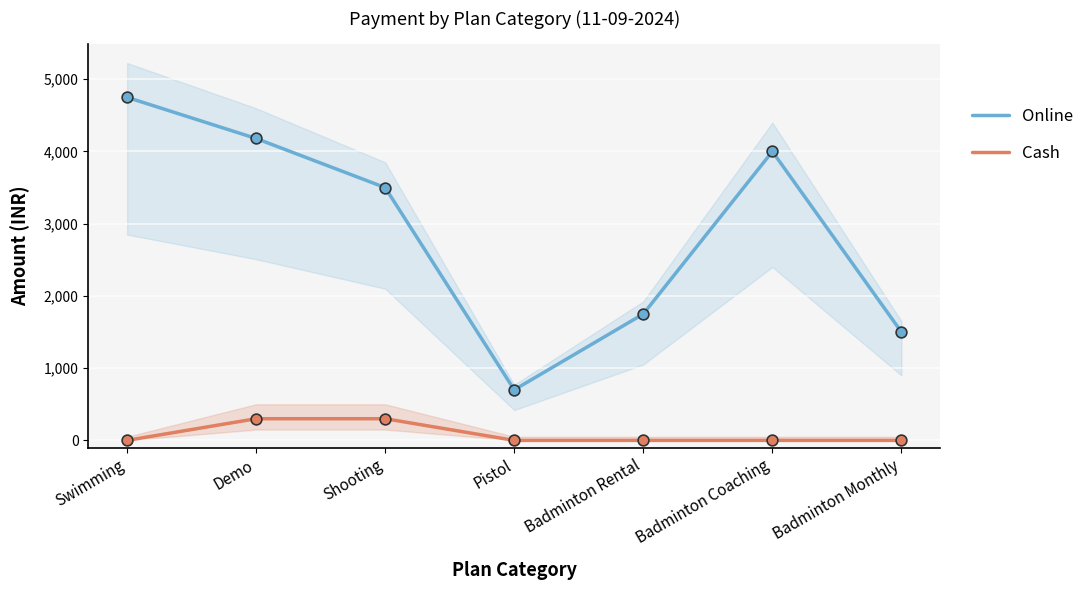

At which category is the sum across all series the highest?

Swimming